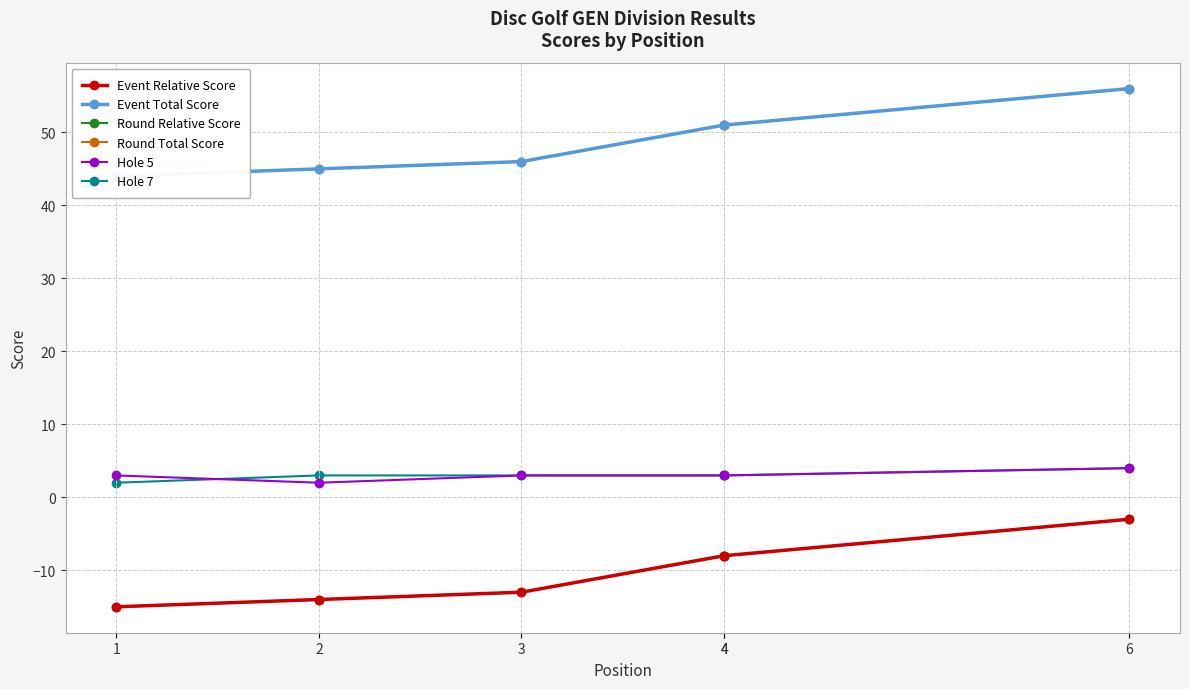

What is the value of the Hole 7 point at the 1st from the left?

2